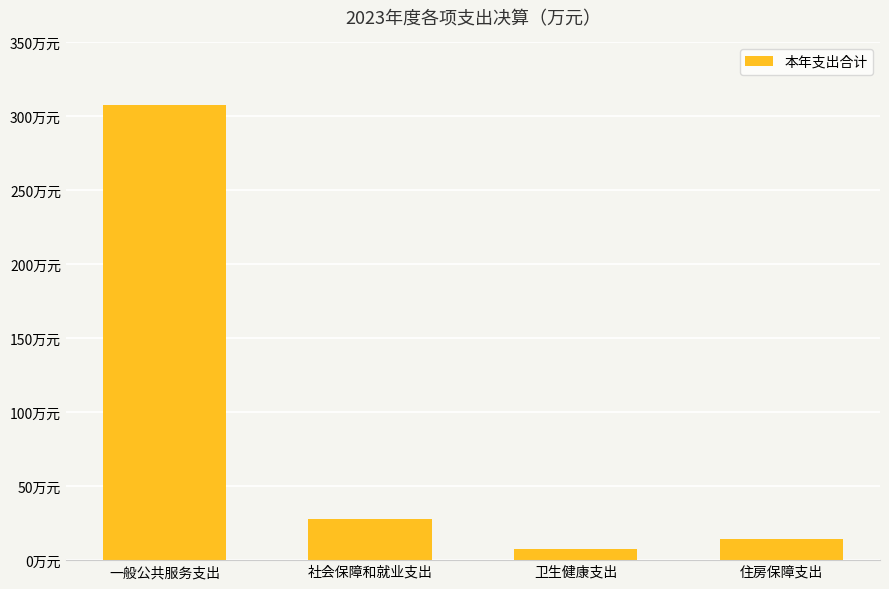

Reading left to right, what are all the values shown in this chart?

一般公共服务支出=307.6	社会保障和就业支出=27.9	卫生健康支出=7.5	住房保障支出=14.6